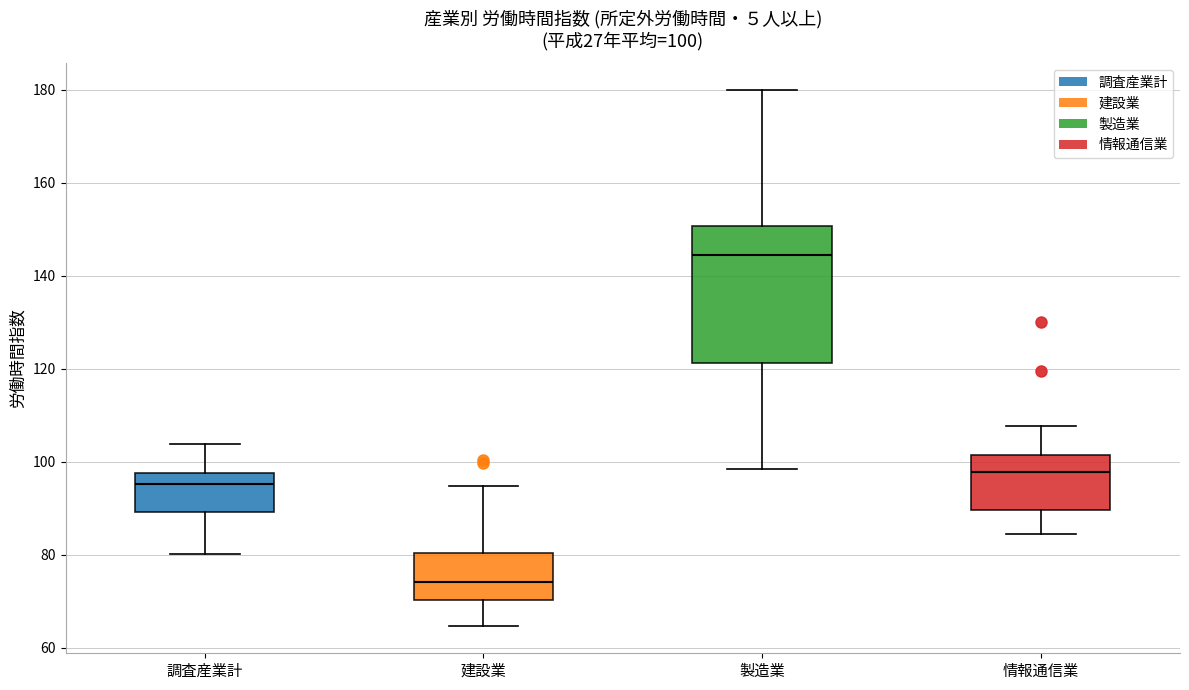

Comparing the boxes themselves (not the whiskers), which one is the tallest?

製造業